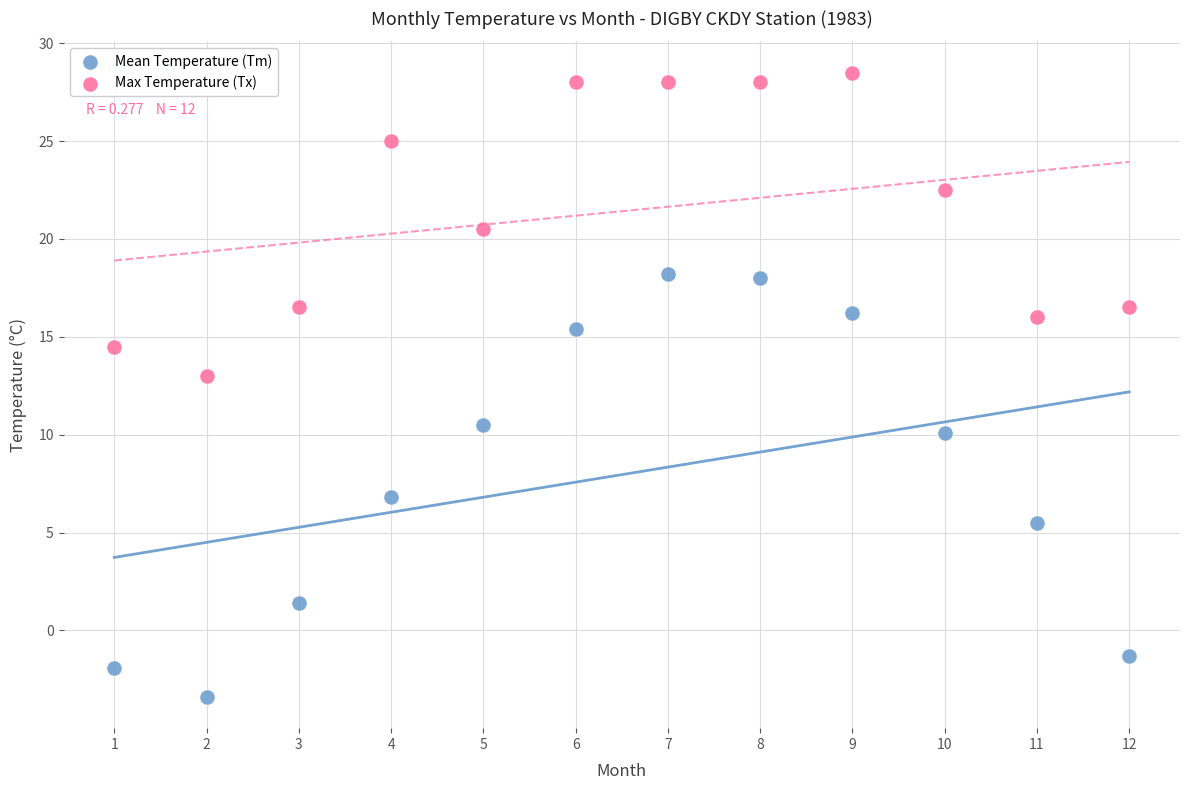

Which series has the widest spread of Y values?

Mean Temperature (Tm)